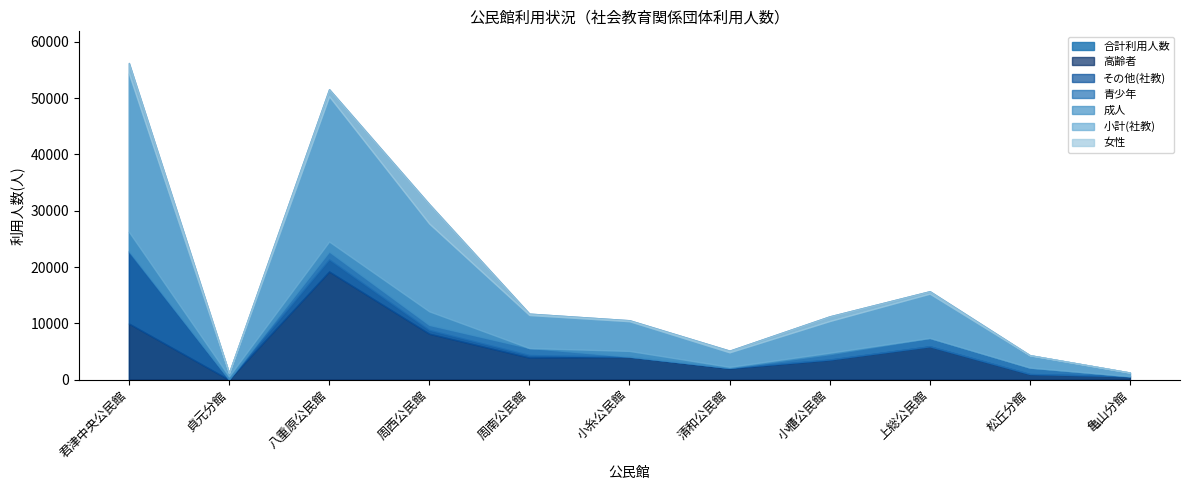

Which series has the widest spread of values?

小計(社教)